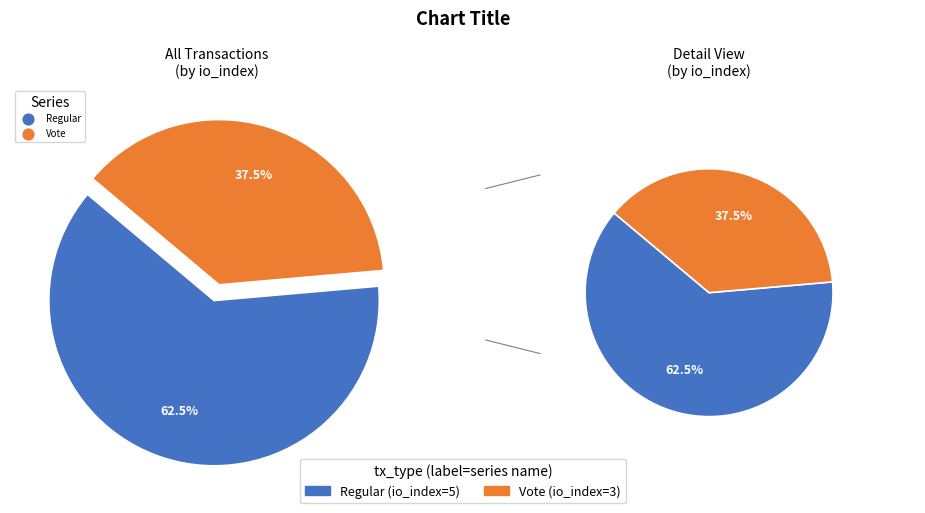

True or false: Vote (io_index=3) accounts for 38% of the total.

True